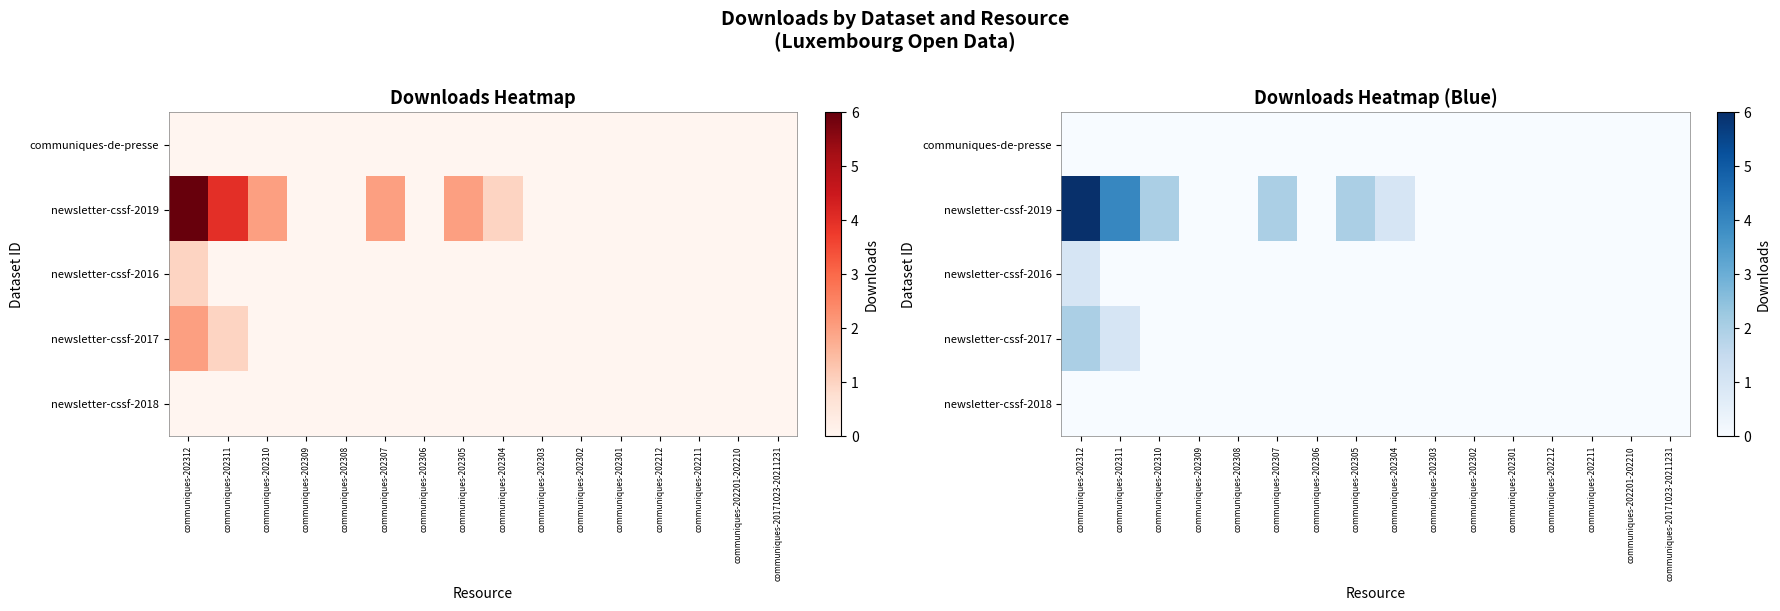

List the series in order of their peak value, highest first.

newsletter-cssf-2019, newsletter-cssf-2017, newsletter-cssf-2016, communiques-de-presse, newsletter-cssf-2018